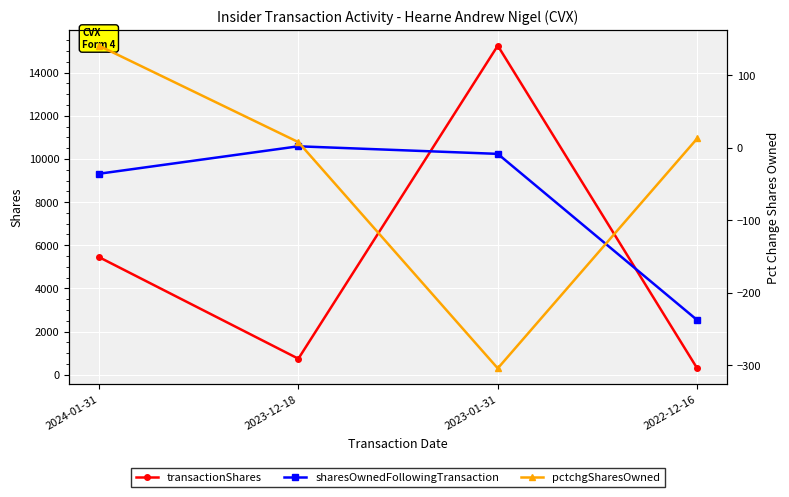

What are all the series names shown in the legend?

transactionShares, sharesOwnedFollowingTransaction, pctchgSharesOwned